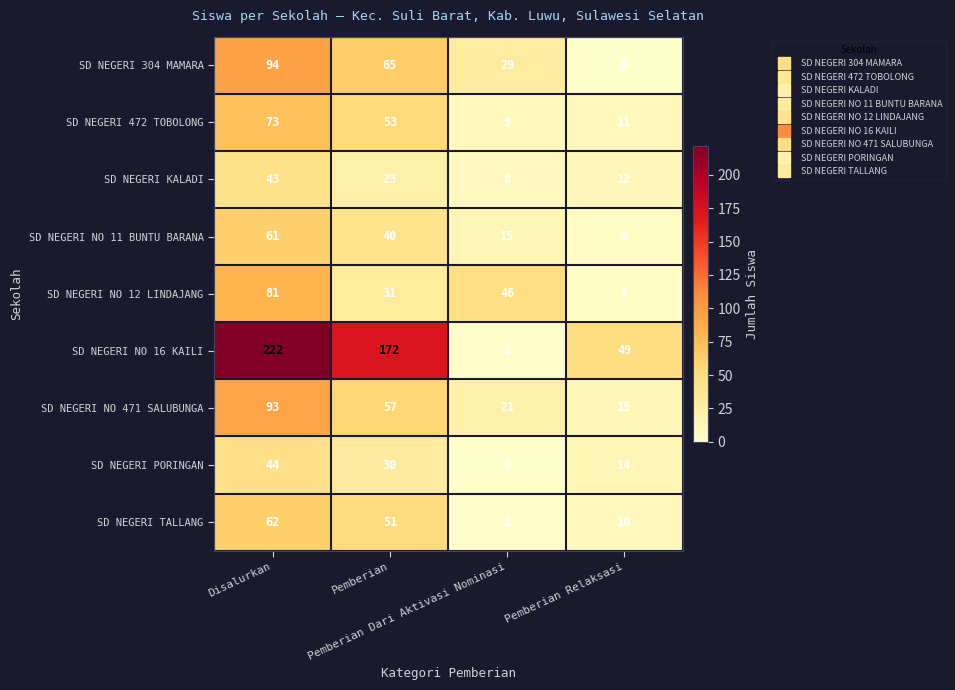

What is the sum of all SD NEGERI NO 11 BUNTU BARANA values?

122